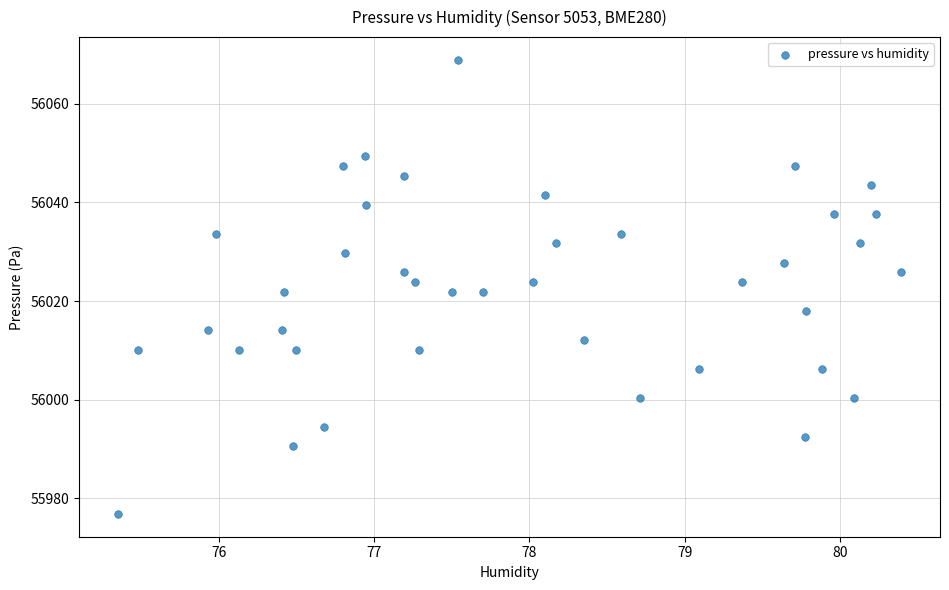

What is the range of X values (max minus min)?

5.0